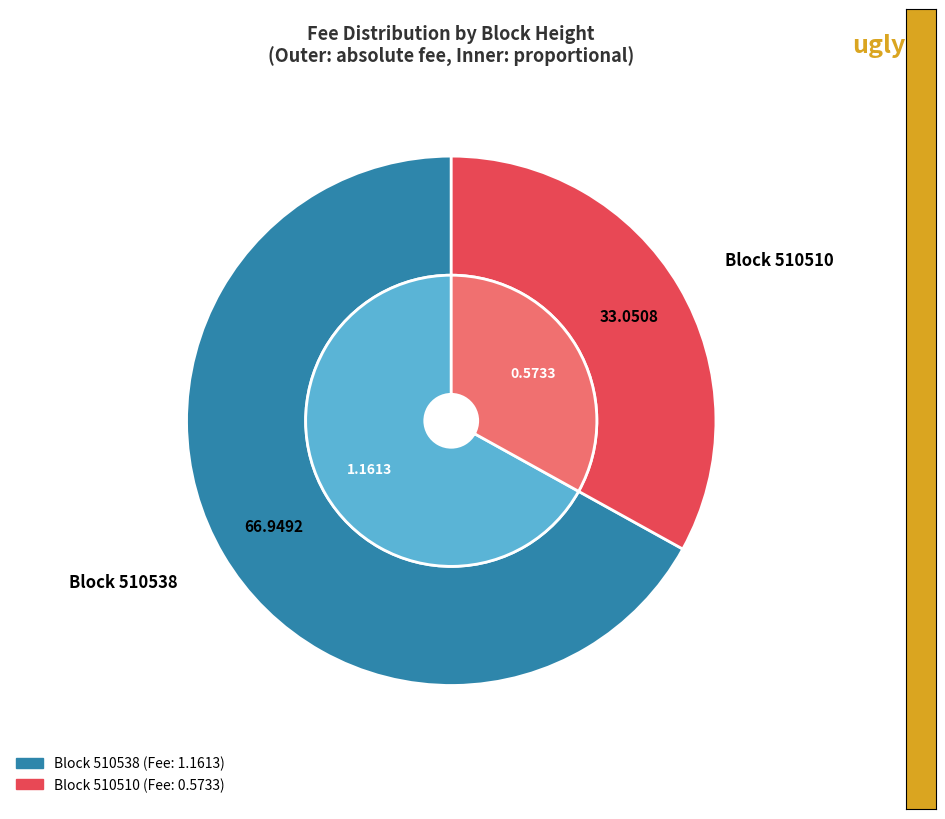

True or false: 510510 accounts for 26% of the total.

False